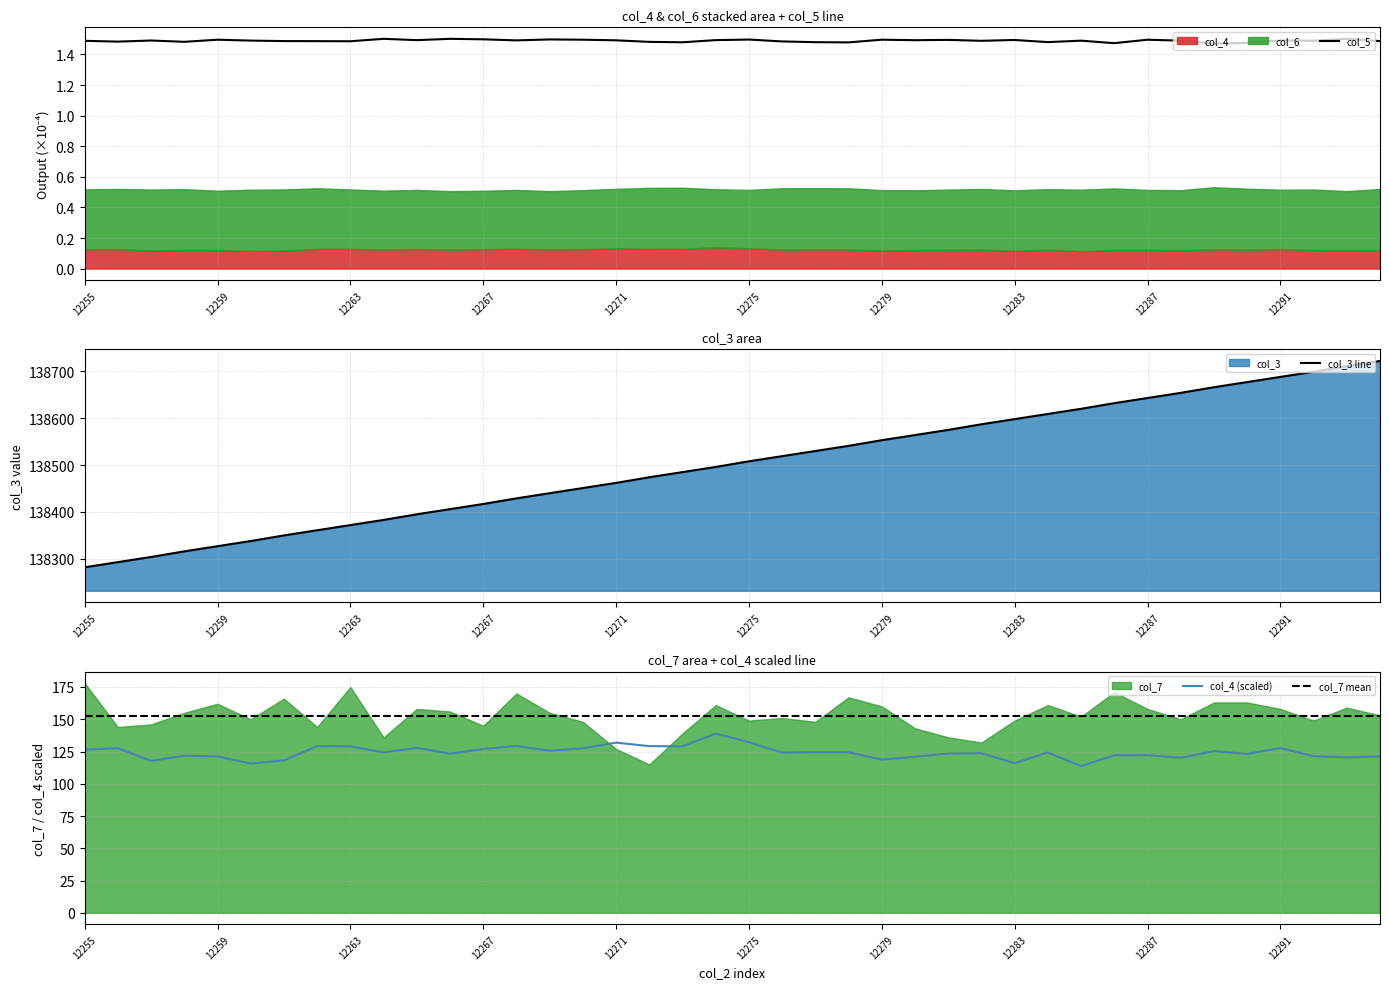

At how many categories does at least one series exceed 128857?

40